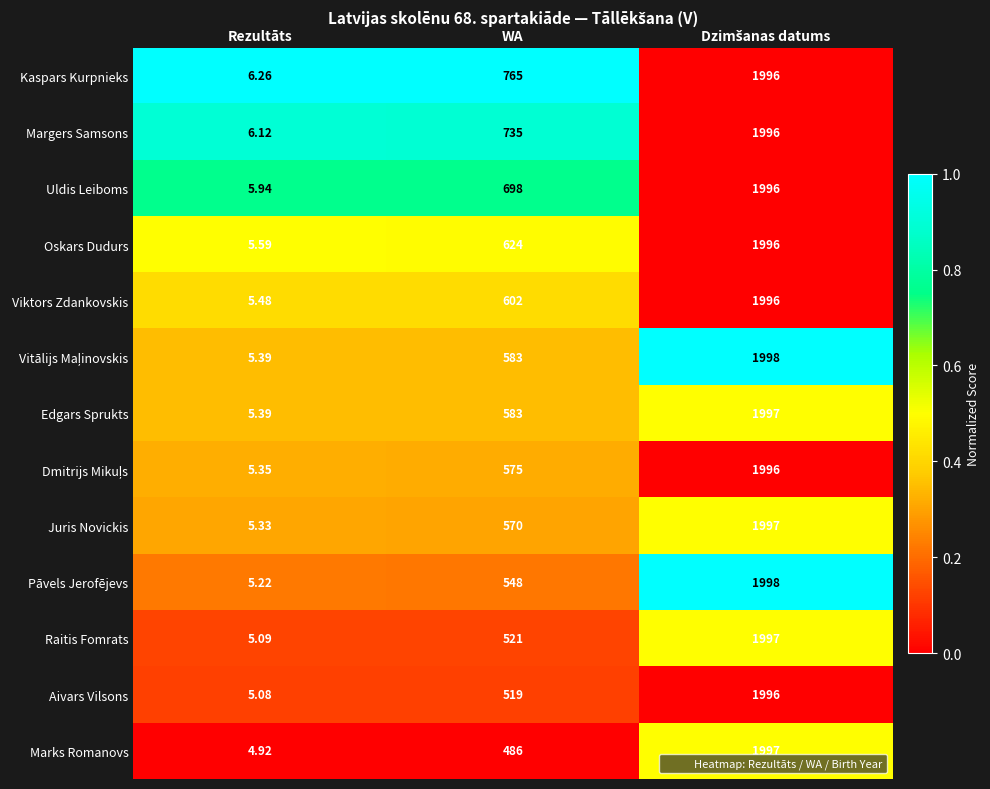

Which series has the largest range (max minus min)?

Pāvels Jerofējevs